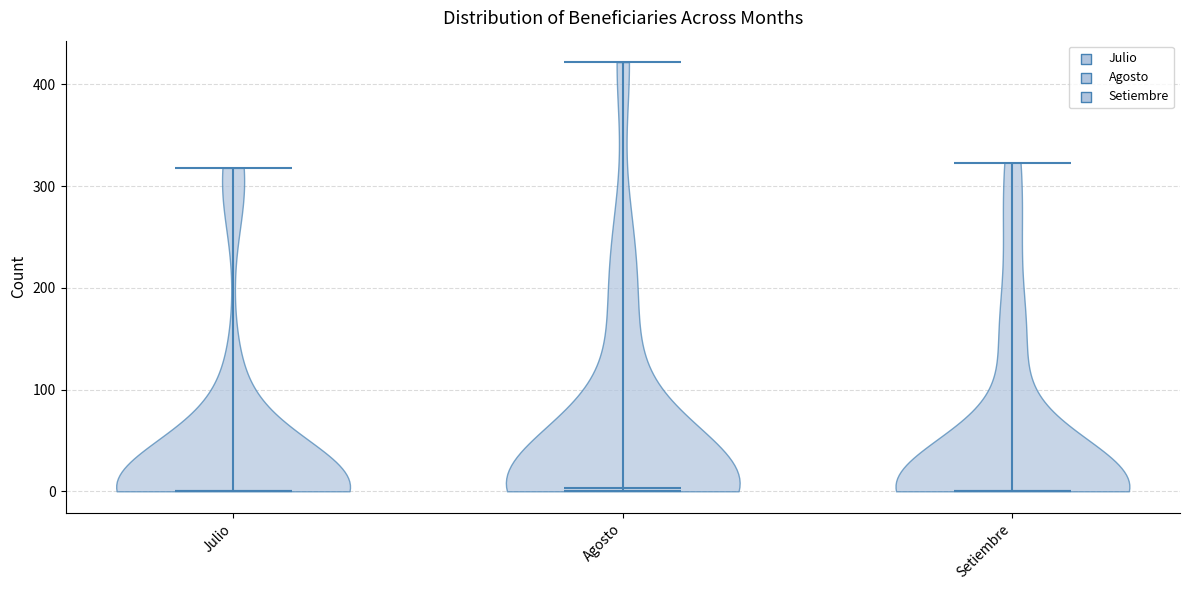

Reading left to right, read every violin against the y-axis: where its median line is, and the lowest and highest points it reaches. The values are not printed on the chart, so give them approximately, as read against the axis.

Julio: median line 0, lowest point 0, highest point 320
Agosto: median line 0, lowest point 0, highest point 420
Setiembre: median line 0, lowest point 0, highest point 320